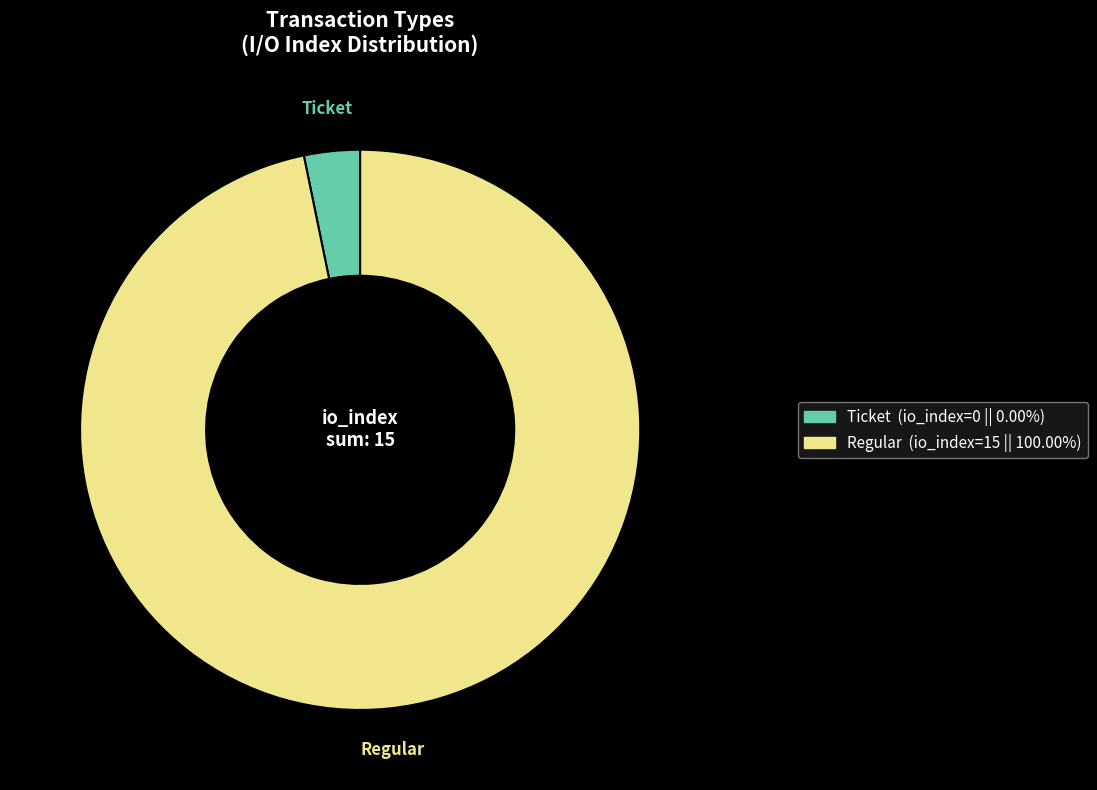

Which slice is the largest?

Regular